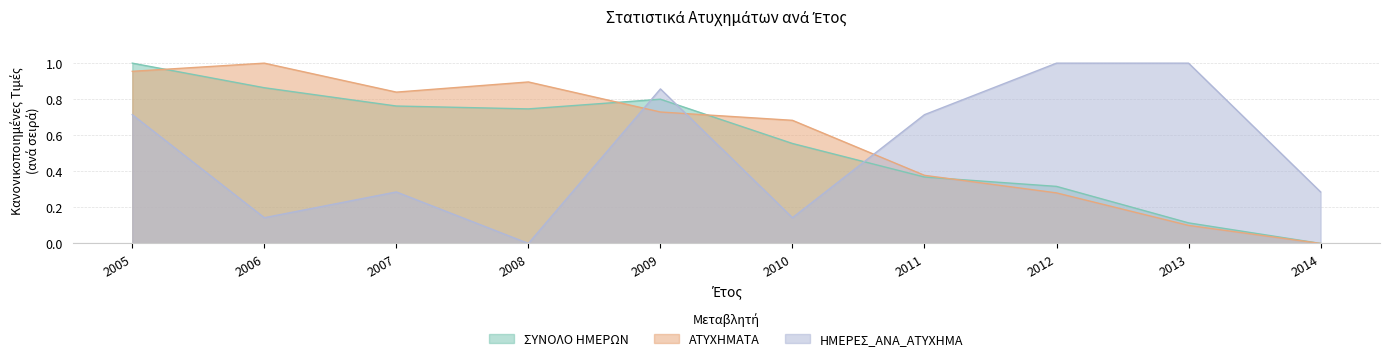

The ΣΥΝΟΛΟ ΗΜΕΡΩΝ series shows 0.3 at 2012. True or false?

True